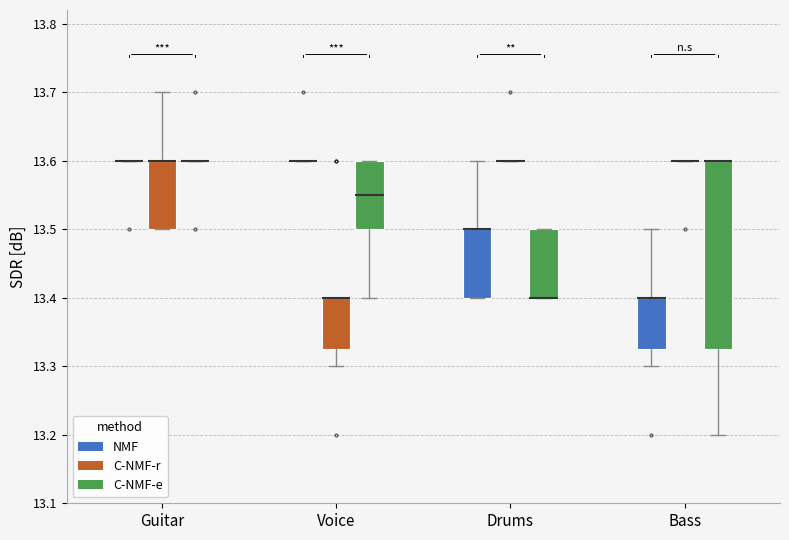

Where is the upper edge of the box for Drums (C-NMF-e) on the y-axis? The values are not printed on the chart, so give them approximately, as read against the axis.

13.50